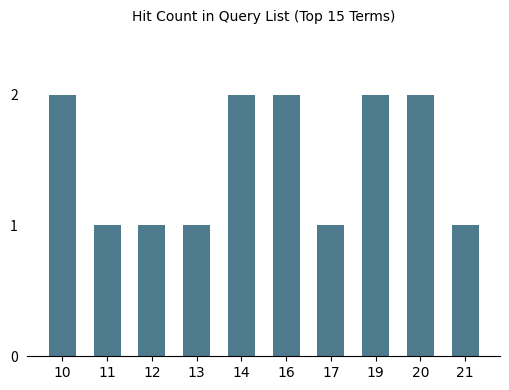

What is the change in value from 17 to 19?

+1